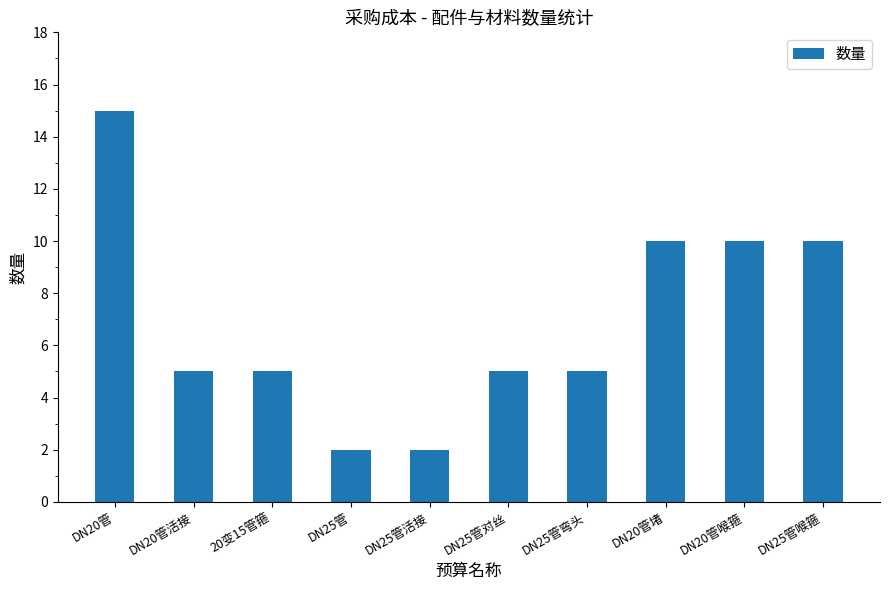

Which has a higher value, DN20管 or DN20管喉箍?

DN20管